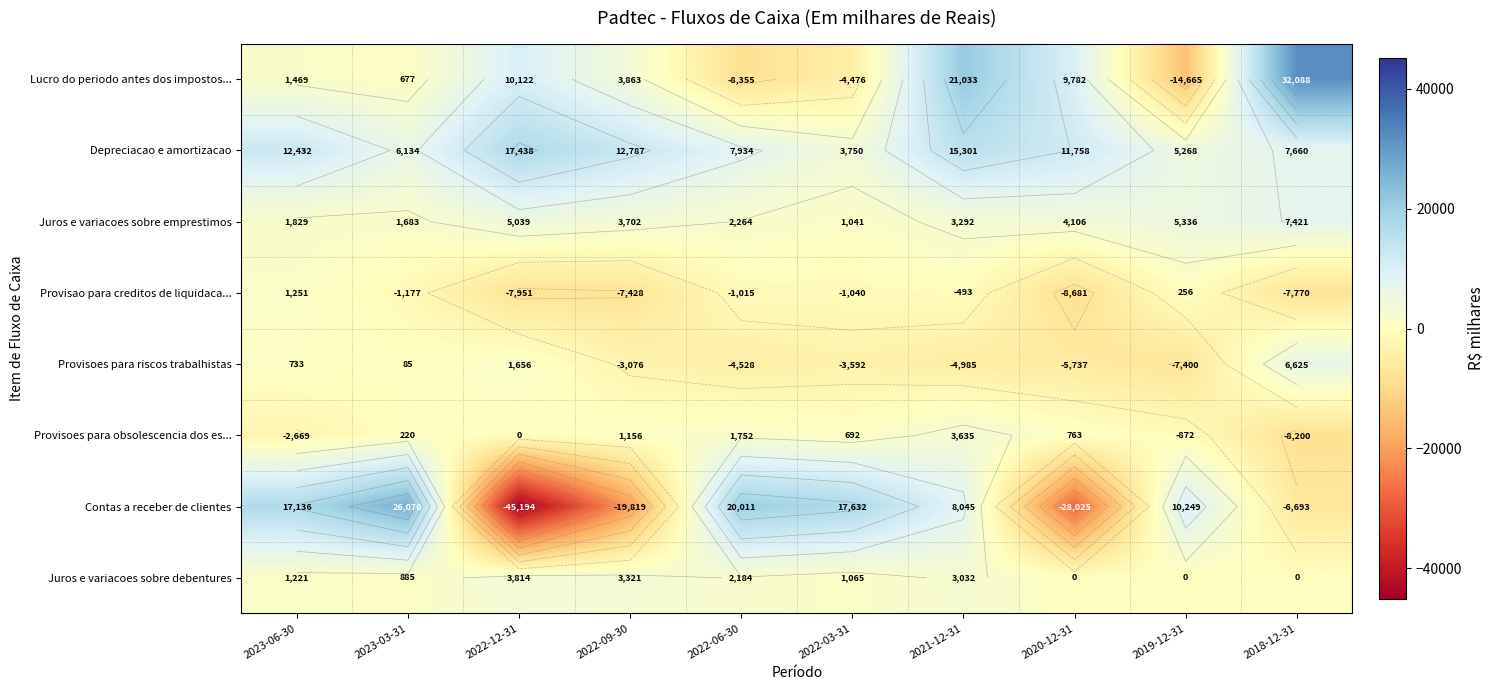

What is the maximum value for Provisoes para riscos trabalhistas?

6625